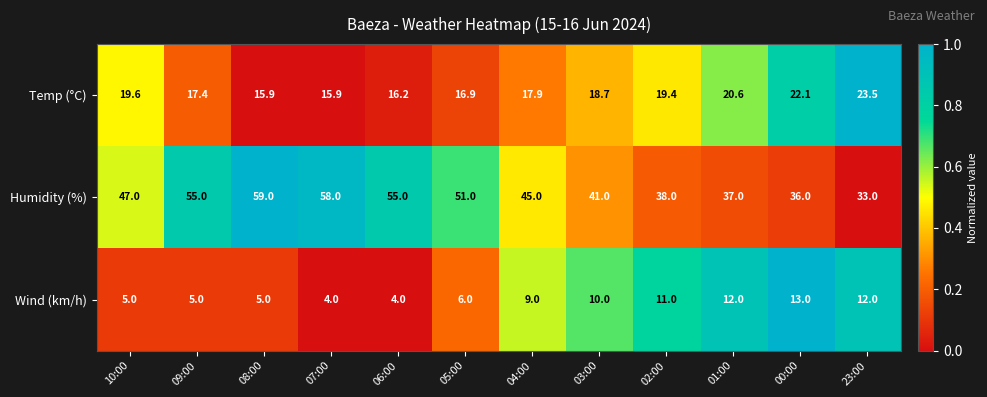

Rank the series by their maximum value, from lowest to highest.

Wind (km/h), Temp (°C), Humidity (%)